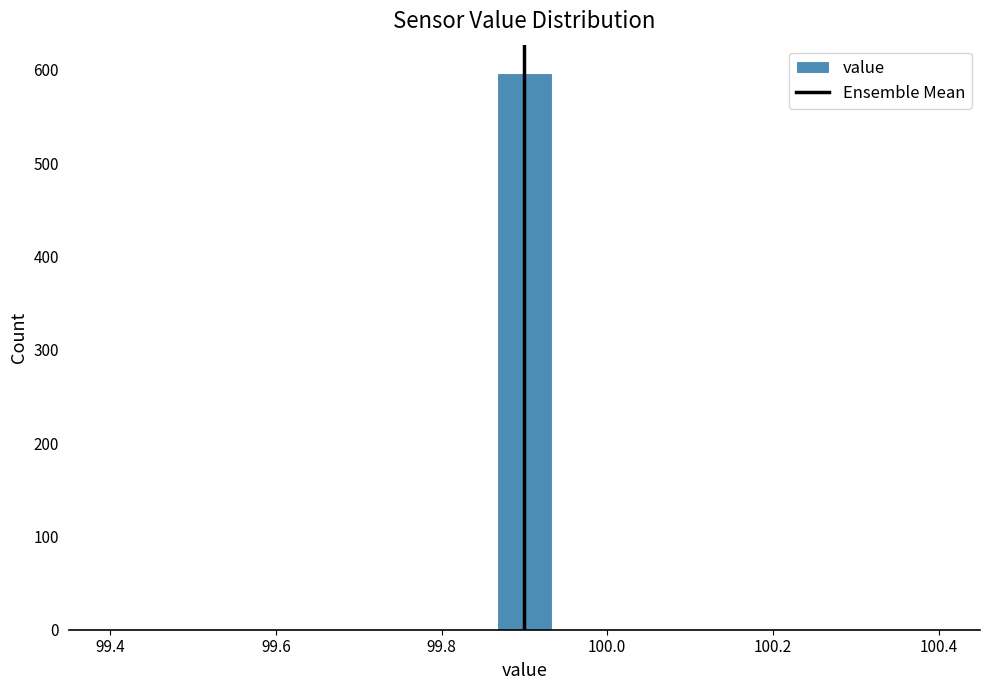

Around what value on the x-axis is the tallest bar? Give the approximate position of its centre, as read against the axis.

99.90